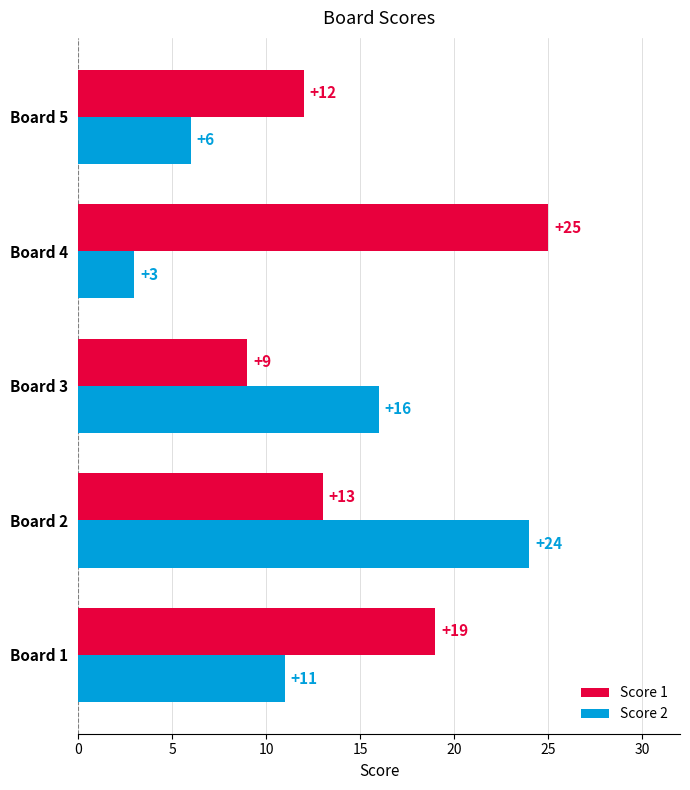

Is the value of Score 2 at Board 2 greater than the value of Score 1 at Board 1?

Yes